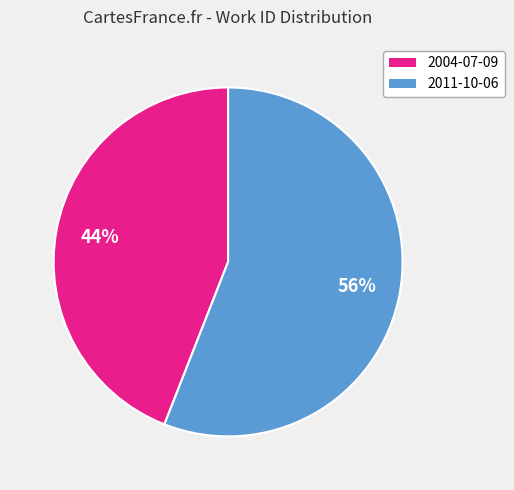

Does any single category account for the majority?

Yes